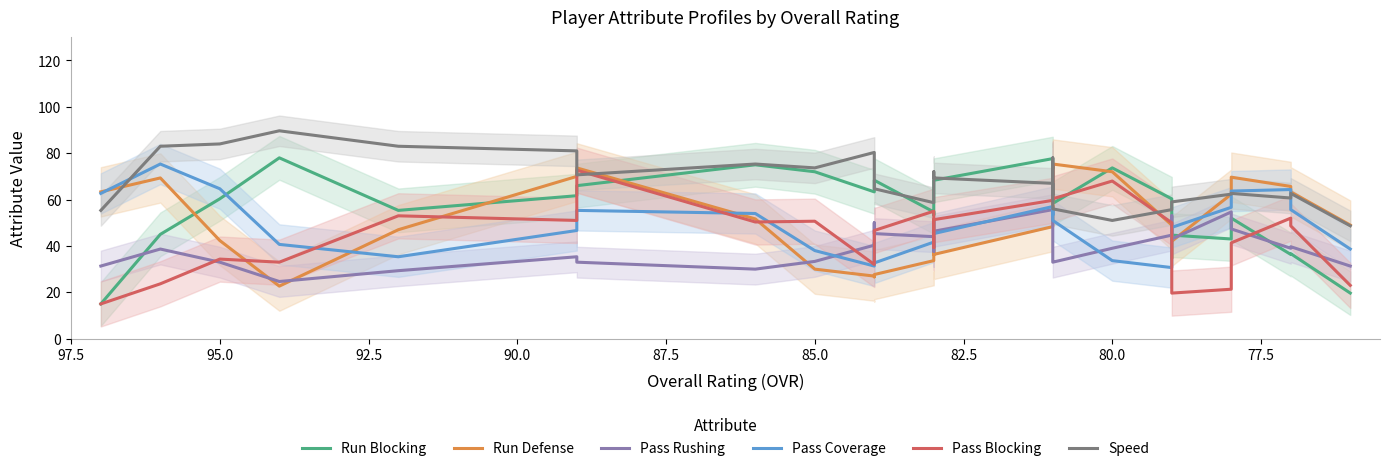

What is the maximum value for Speed?

89.7